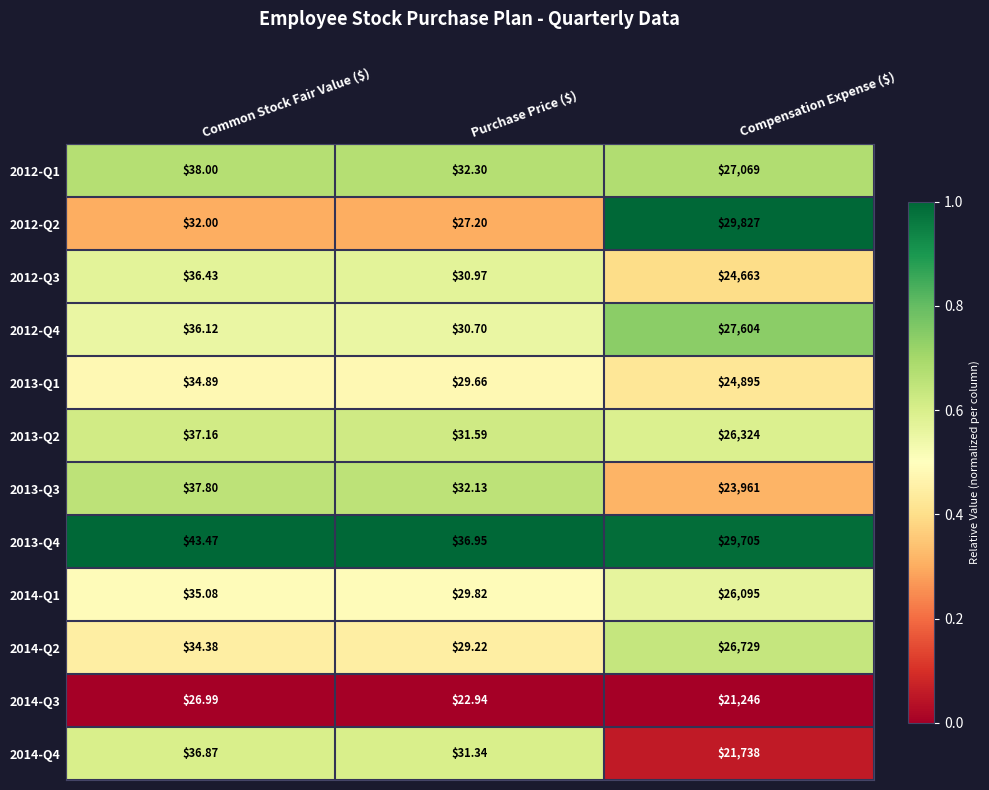

At which category is the sum across all series the highest?

Compensation Expense ($)